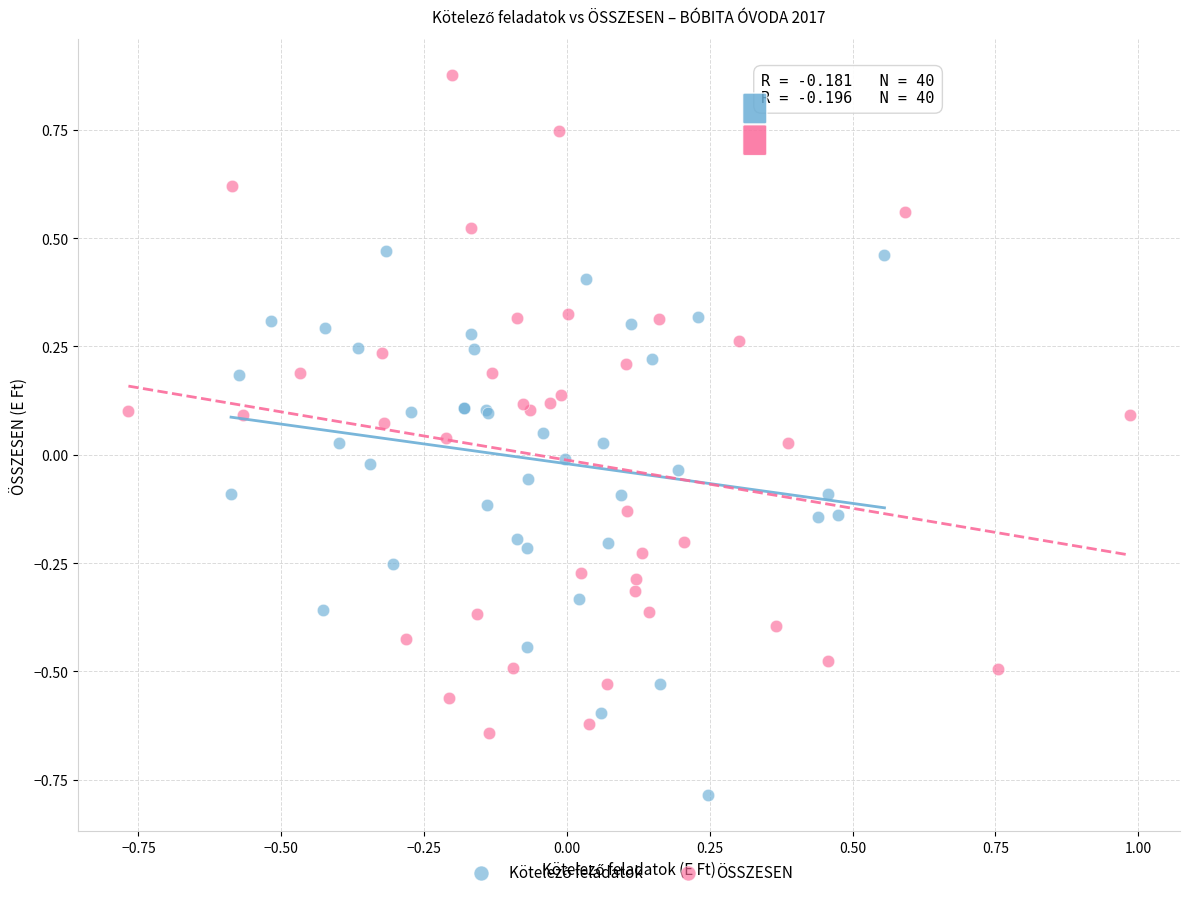

Which series has the largest Y range (max minus min)?

ÖSSZESEN